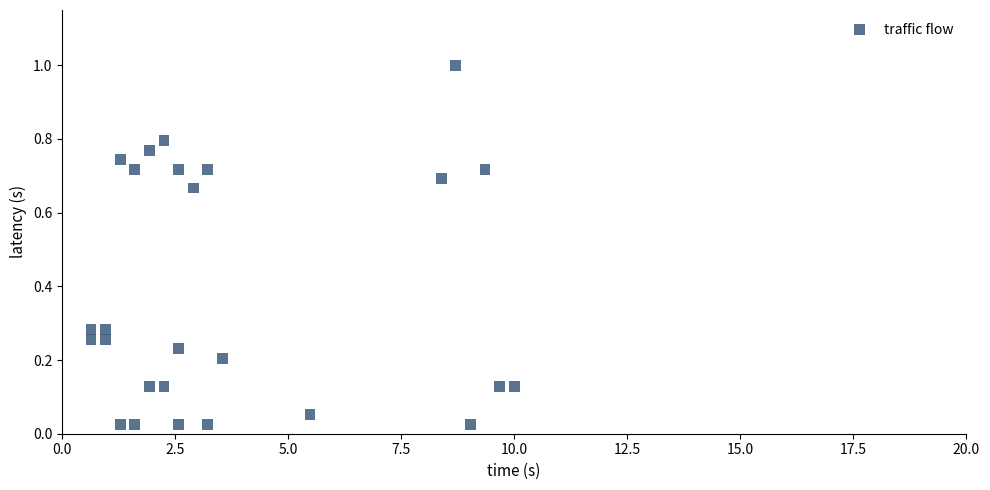

What is the range of Y values (max minus min)?

1.0